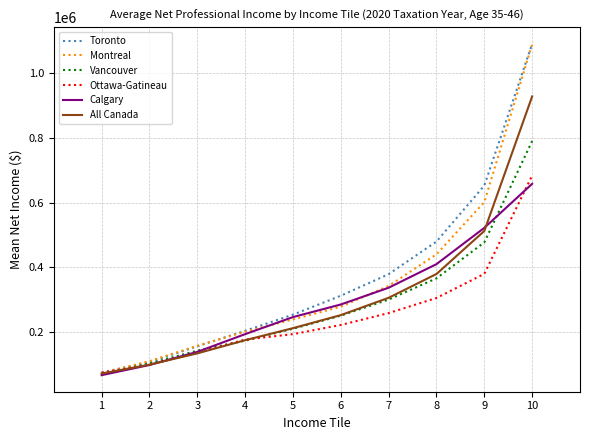

Does the chart display data point markers on the line(s)?

No